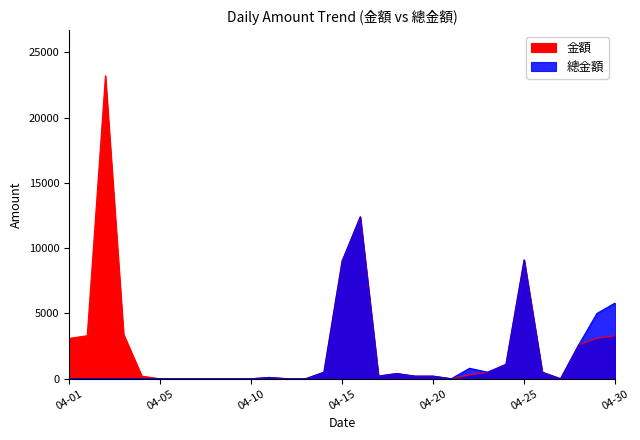

Rank the series by their maximum value, from highest to lowest.

金額, 總金額